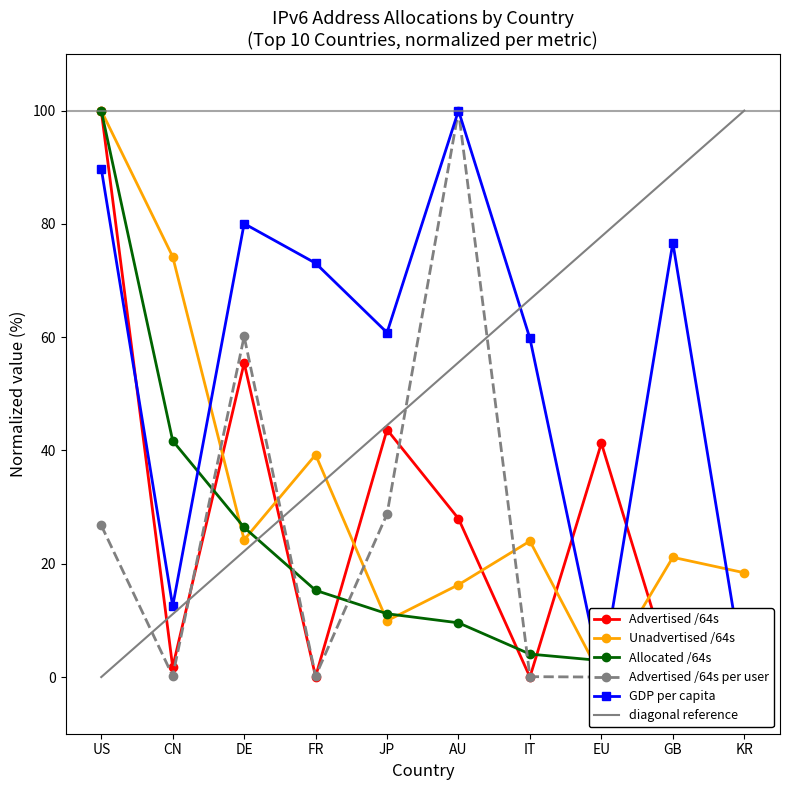

What is the label of the 6th point from the left?

AU